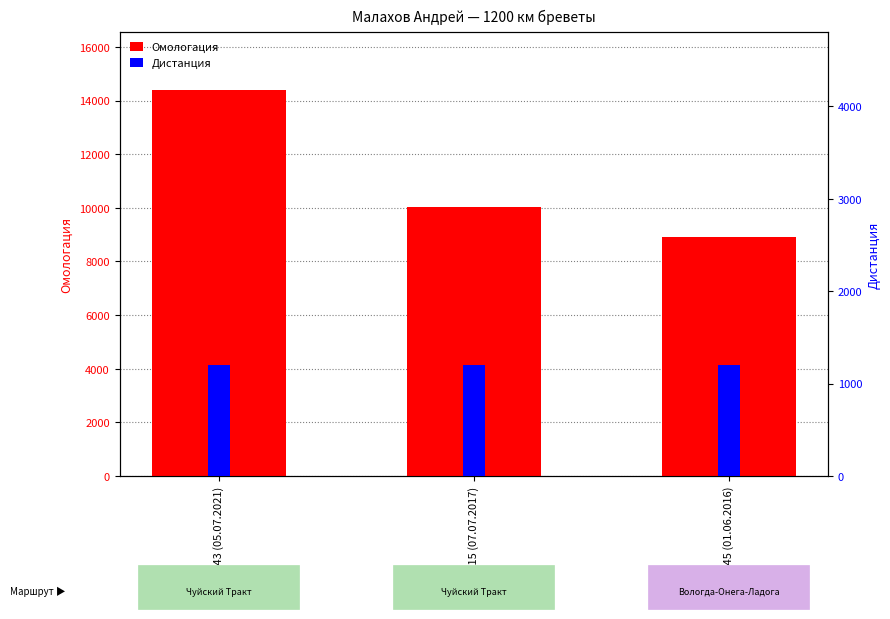

Which has a higher value, 84:45 (01.06.2016) or 83:43 (05.07.2021)?

83:43 (05.07.2021)